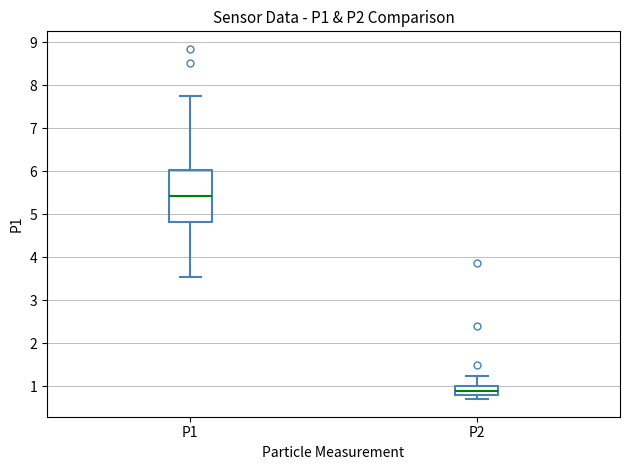

Reading left to right, read every box against the y-axis: the position of its median line, the range the box covers, and the ends of its whiskers. The values are not printed on the chart, so give them approximately, as read against the axis.

P1: median 5.4, box 4.8 to 6.0, whiskers 3.6 to 7.8
P2: median 0.9, box 0.8 to 1.0, whiskers 0.7 to 1.2